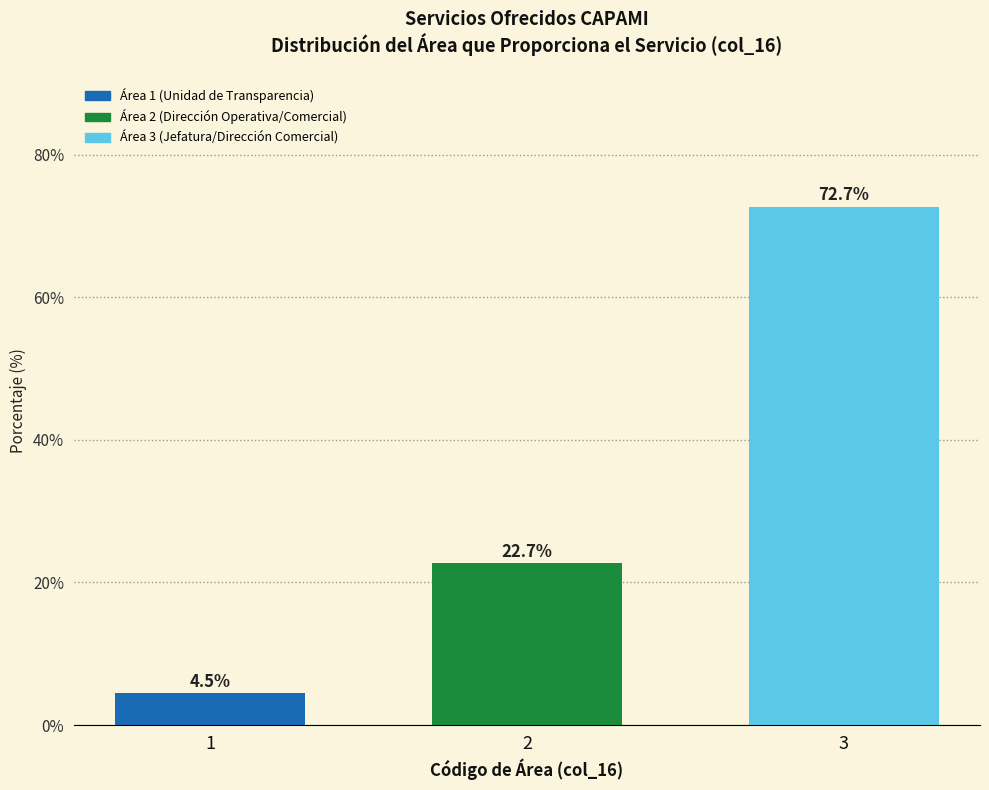

Reading left to right, list all the values displayed in this chart.

1=4.5	2=22.7	3=72.7